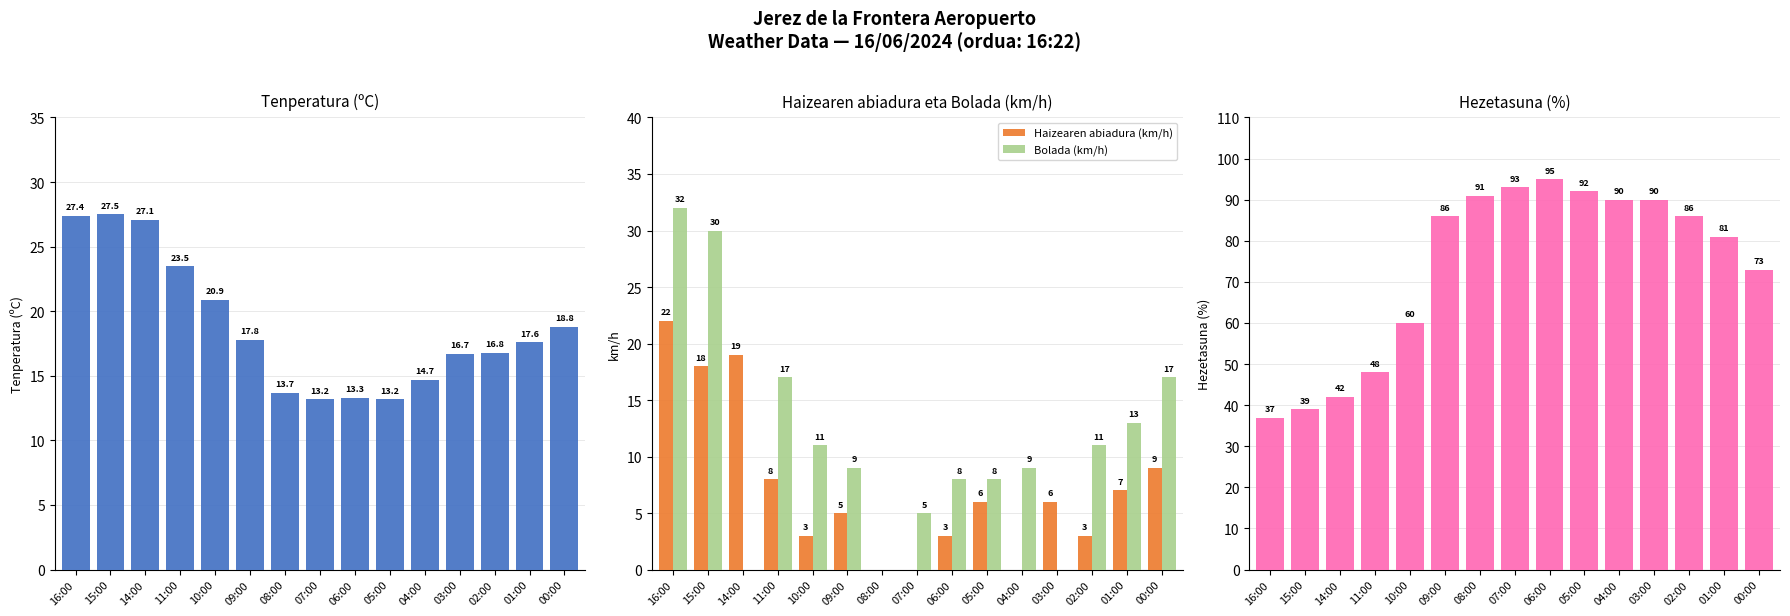

What position from the right is 05:00?

6